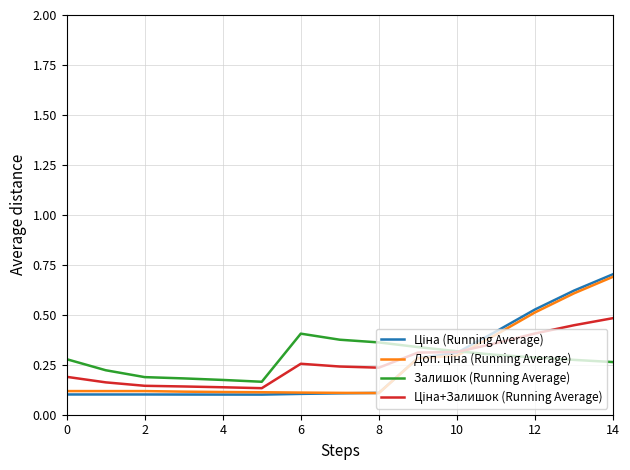

What is the greatest value displayed?

0.7